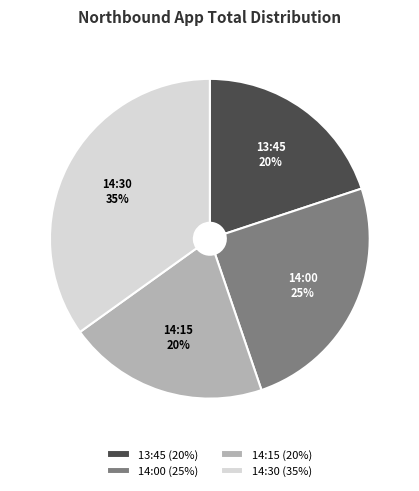

Is there any slice that represents more than half of the pie?

No